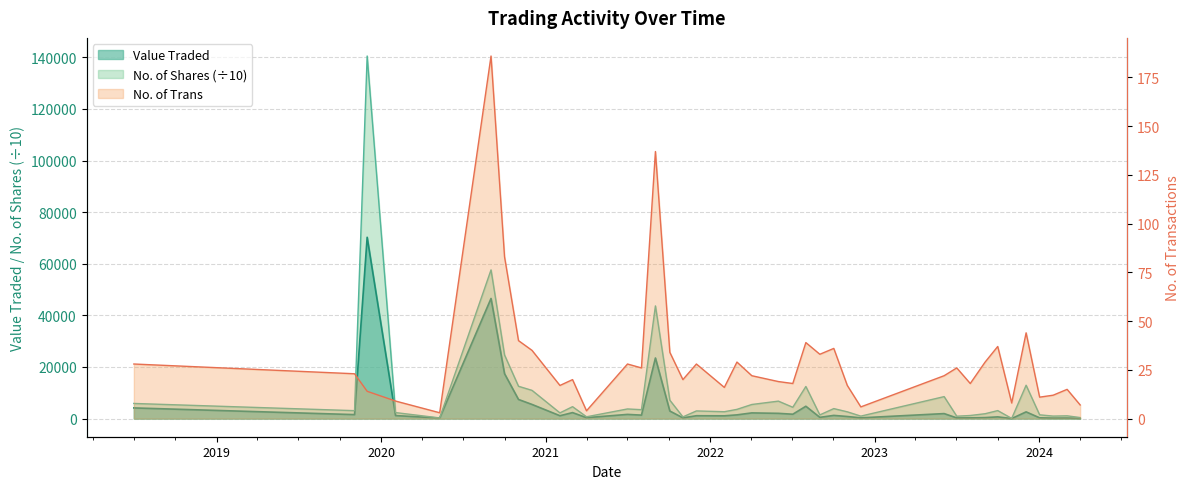

What is the average value of the Value Traded series?

5398.0